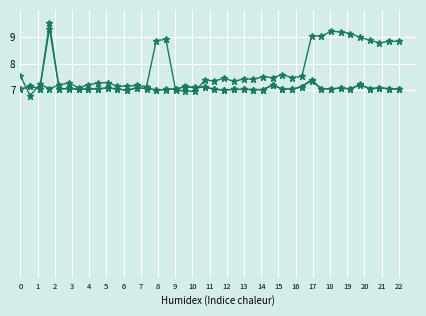

How many lines are shown in the chart?

3